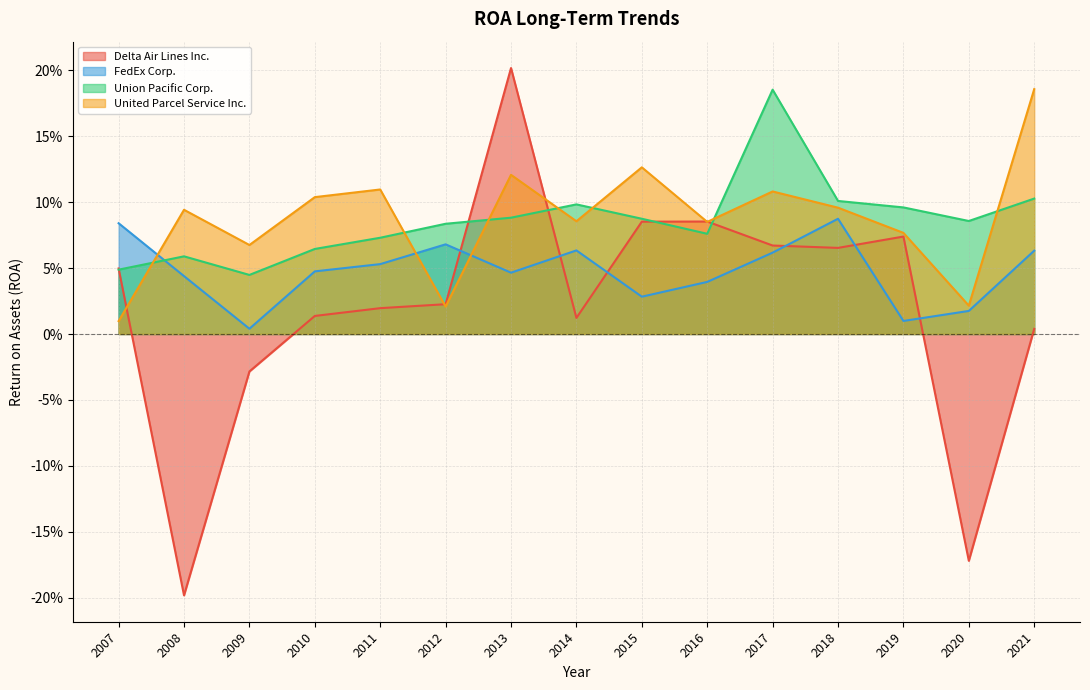

How many interior local valleys does the Delta Air Lines Inc. series have?

4